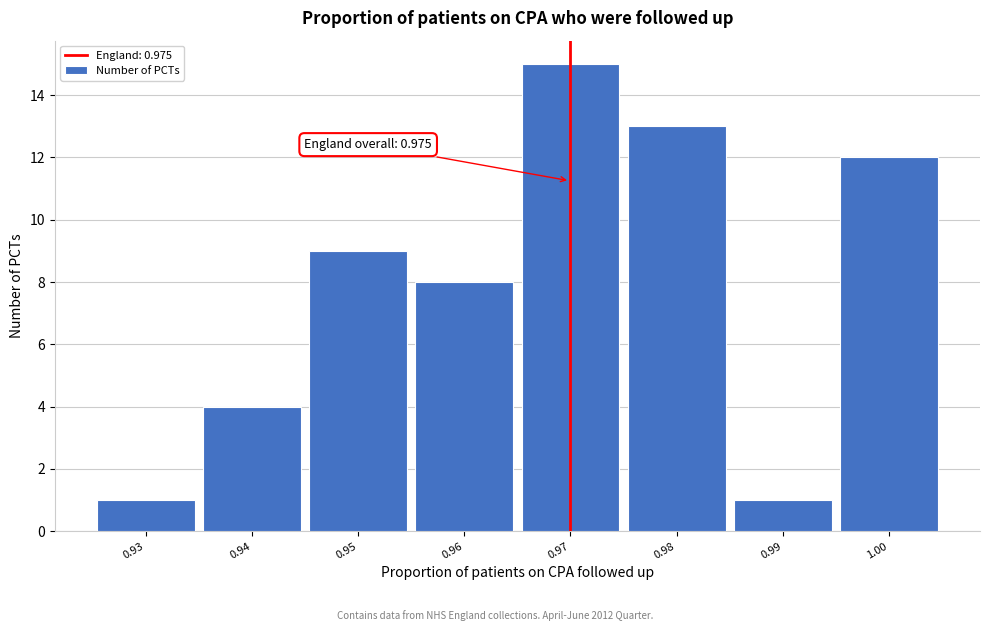

Reading left to right, what are all the values shown in this chart?

0.93=1	0.94=4	0.95=9	0.96=8	0.97=15	0.98=13	0.99=1	1.00=12